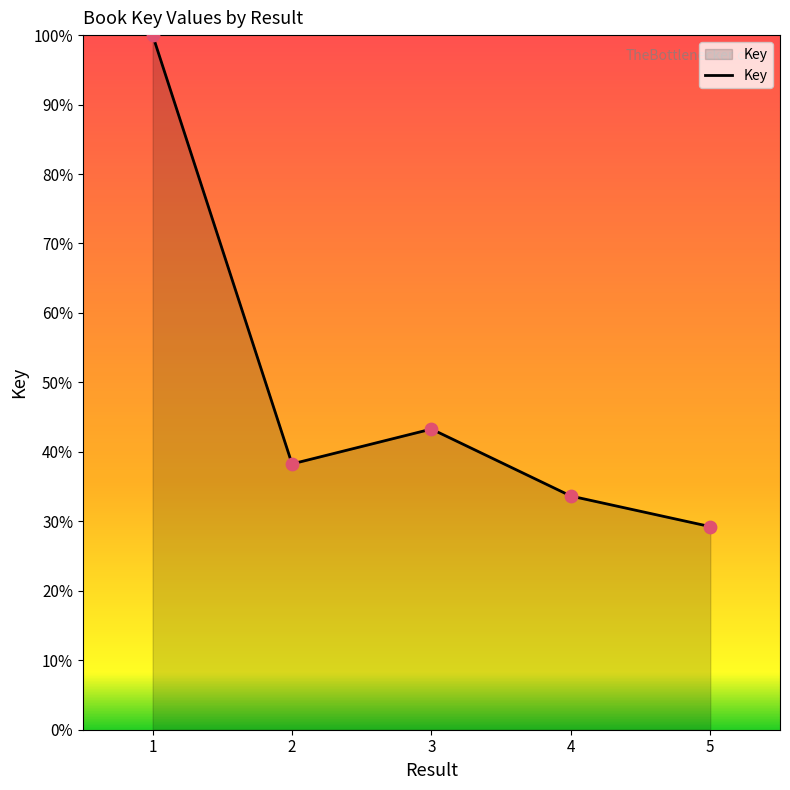

Approximately how many times larger is the value at 3 compared to 4?

1.3